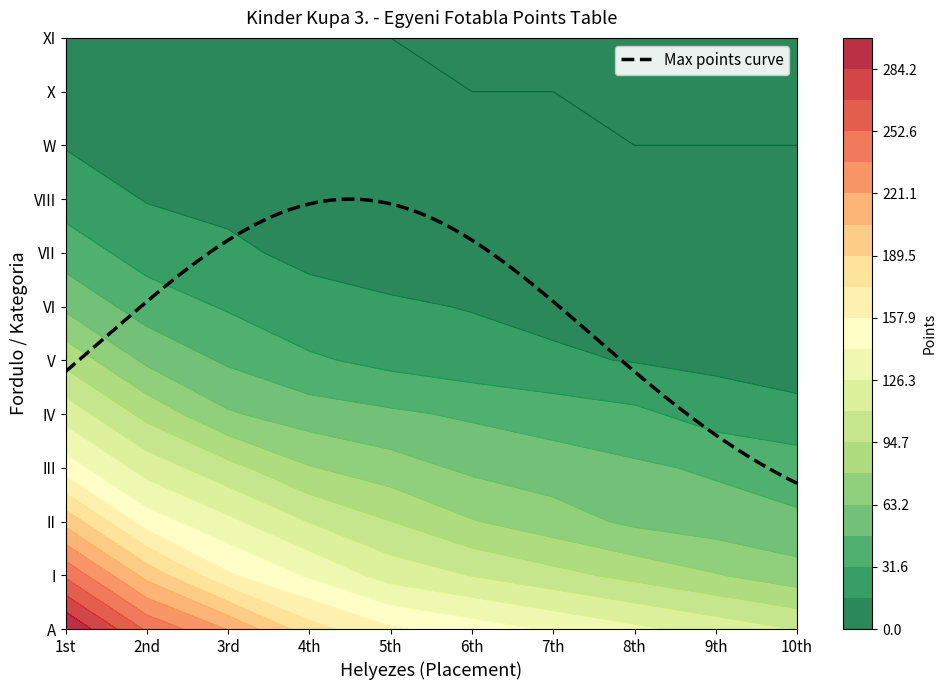

Reading left to right, what are all the values shown in this chart?

A: 0=300	1=250	2=220	3=180	4=160	5=150	6=140	7=130	8=120	9=110
I: 0=250	1=200	2=160	3=140	4=120	5=110	6=100	7=90	8=80	9=70
II: 0=200	1=150	2=130	3=110	4=95	5=80	6=70	7=60	8=55	9=50
III: 0=150	1=120	2=100	3=80	4=70	5=60	6=55	7=50	8=45	9=40
IV: 0=120	1=90	2=65	3=55	4=50	5=45	6=40	7=35	8=25	9=20
V: 0=90	1=60	2=45	3=34	4=27	5=22	6=18	7=15	8=12	9=9
VI: 0=60	1=40	2=30	3=20	4=18	5=15	6=12	7=10	8=8	9=6
VII: 0=40	1=25	2=18	3=13	4=8	5=7	6=6	7=5	8=4	9=3
VIII: 0=25	1=15	2=13	3=7	4=6	5=5	6=4	7=3	8=2	9=1
W: 0=15	1=10	2=8	3=4	4=3	5=2	6=1	7=0	8=0	9=0
X: 0=10	1=6	2=4	3=2	4=1	5=0	6=0	7=0	8=0	9=0
XI: 0=3	1=2	2=1	3=0	4=0	5=0	6=0	7=0	8=0	9=0